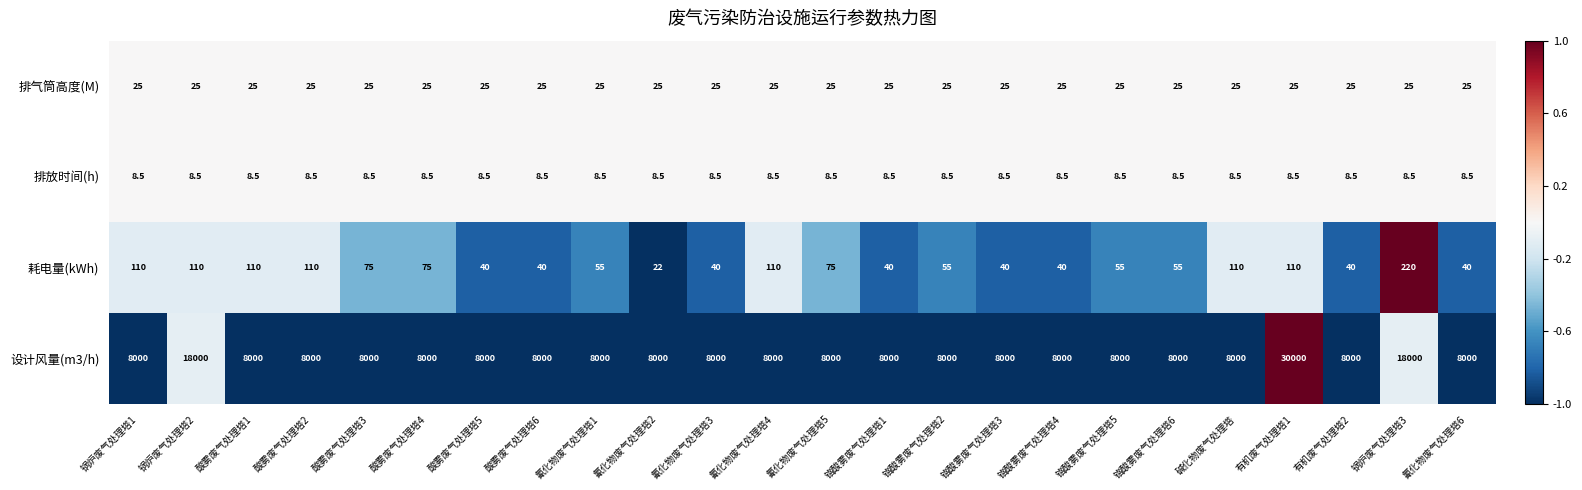

True or false: 排气筒高度(M) has a value of 13.5 at 铬酸雾废气处理塔2.

False